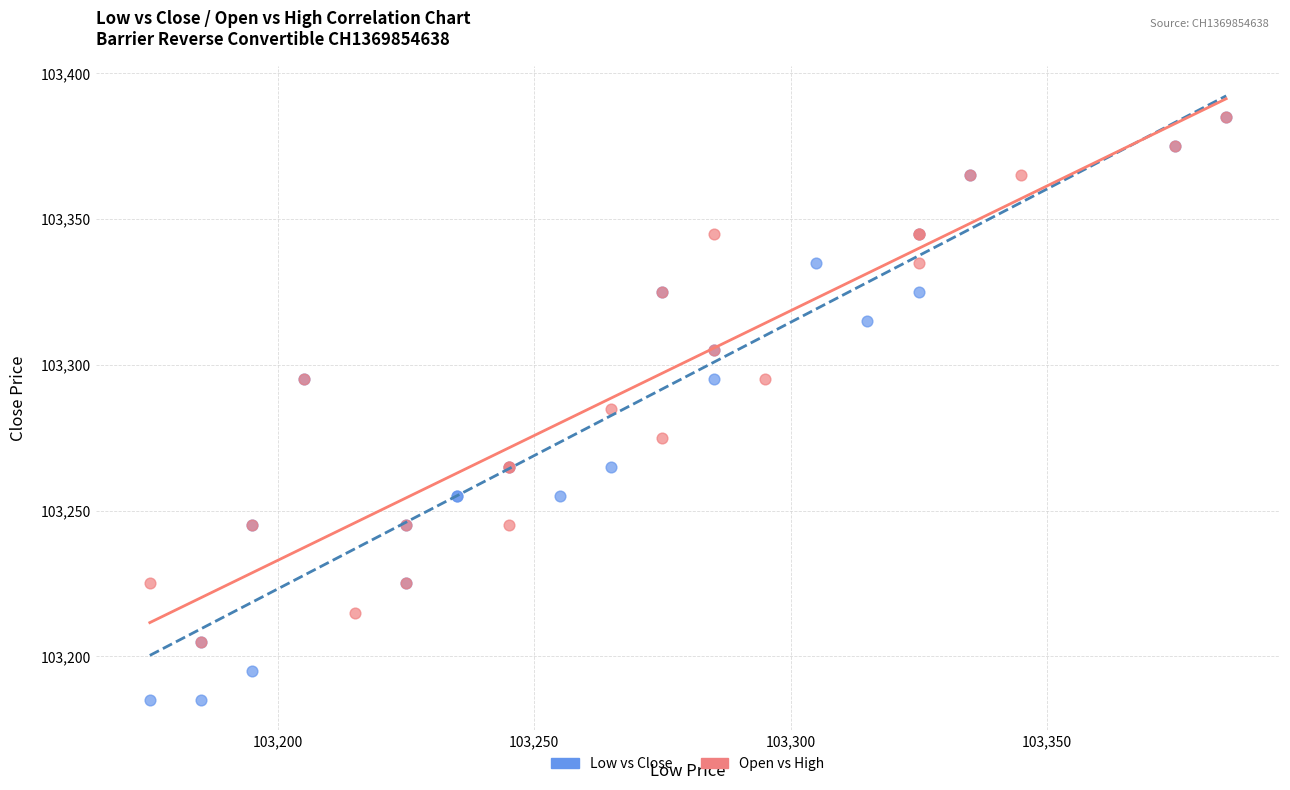

Which series reaches the minimum Y coordinate?

Low vs Close